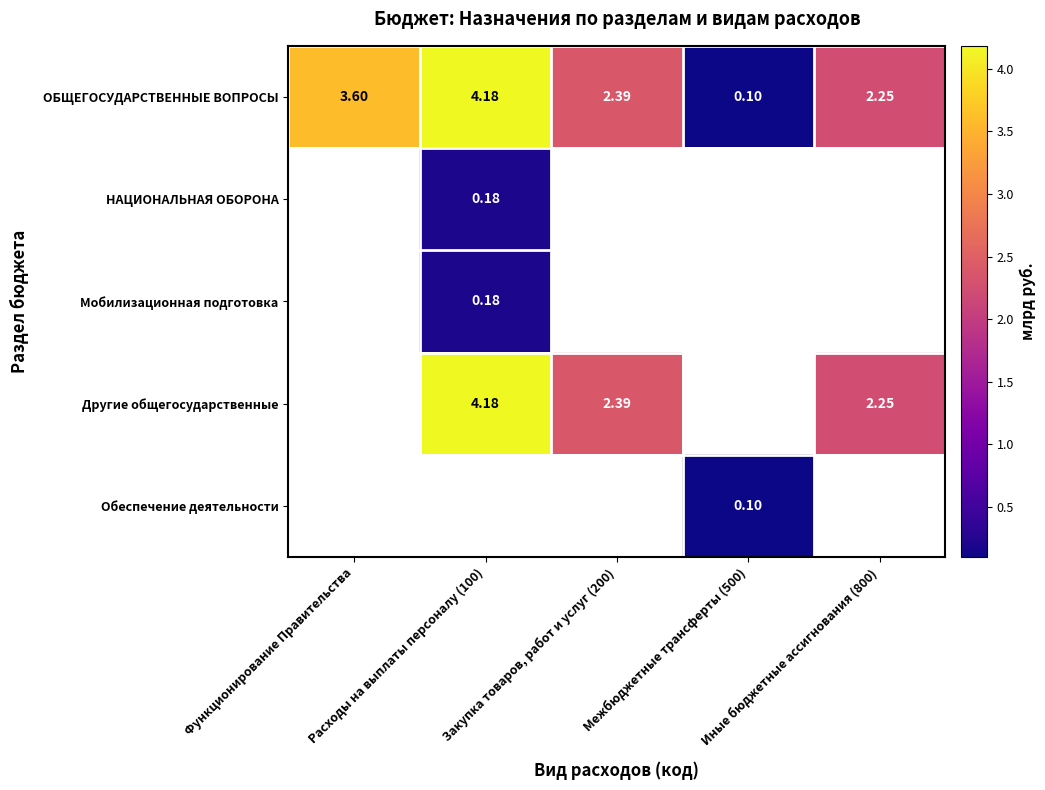

Where does the ОБЩЕГОСУДАРСТВЕННЫЕ ВОПРОСЫ series first go above 2?

Функционирование Правительства